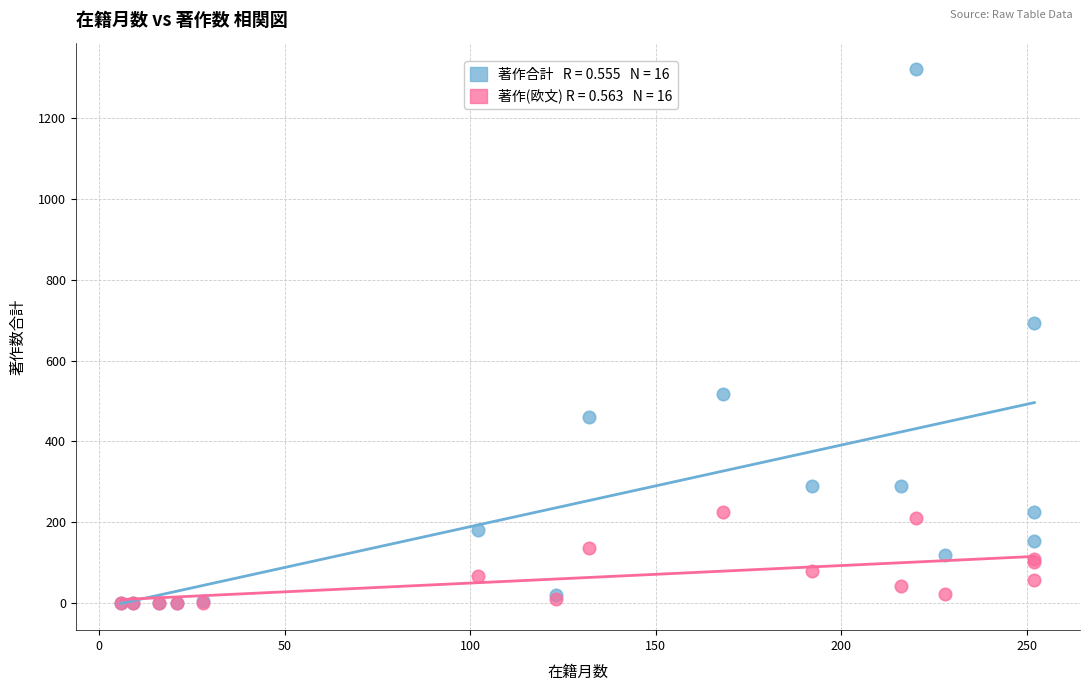

Across all series, what Y value is closest to 659?

693